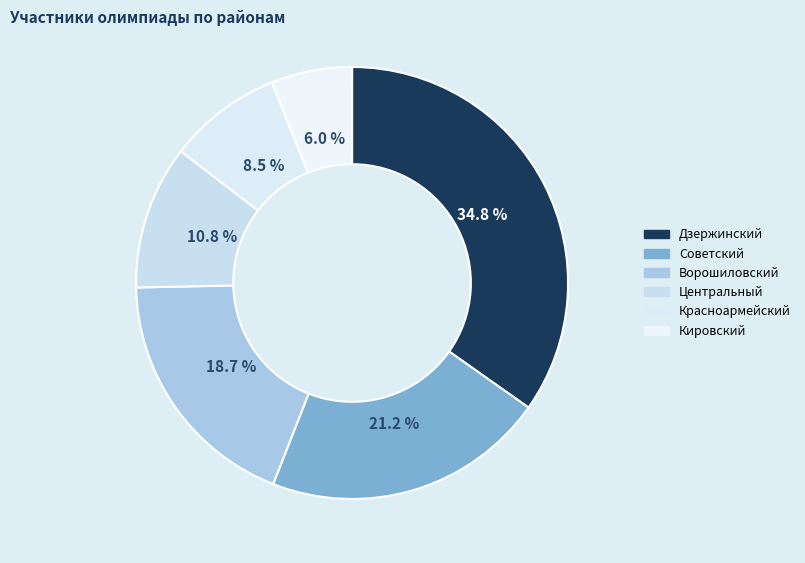

To the nearest percent, what is the difference between the largest and smallest slice percentages?

29%